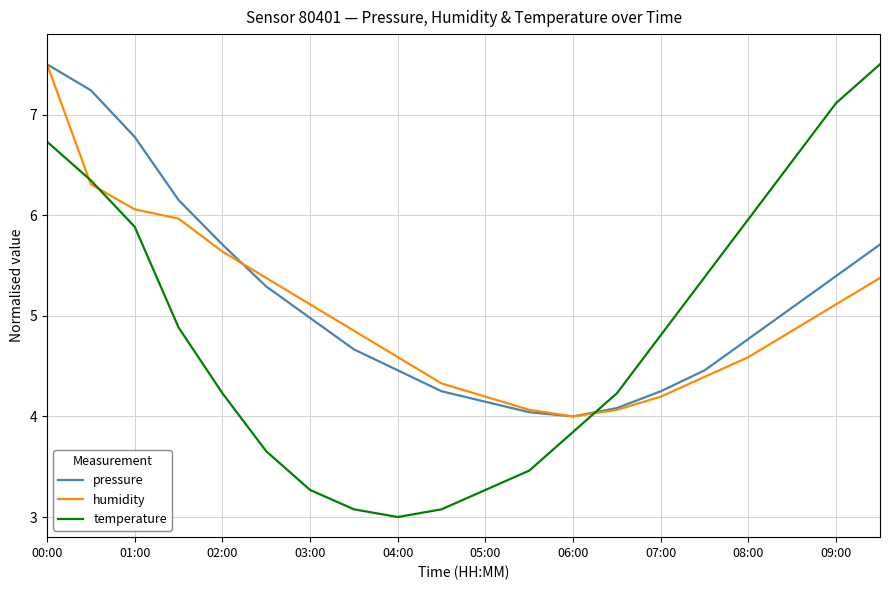

List the series in order of their overall mean, lowest first.

temperature, humidity, pressure